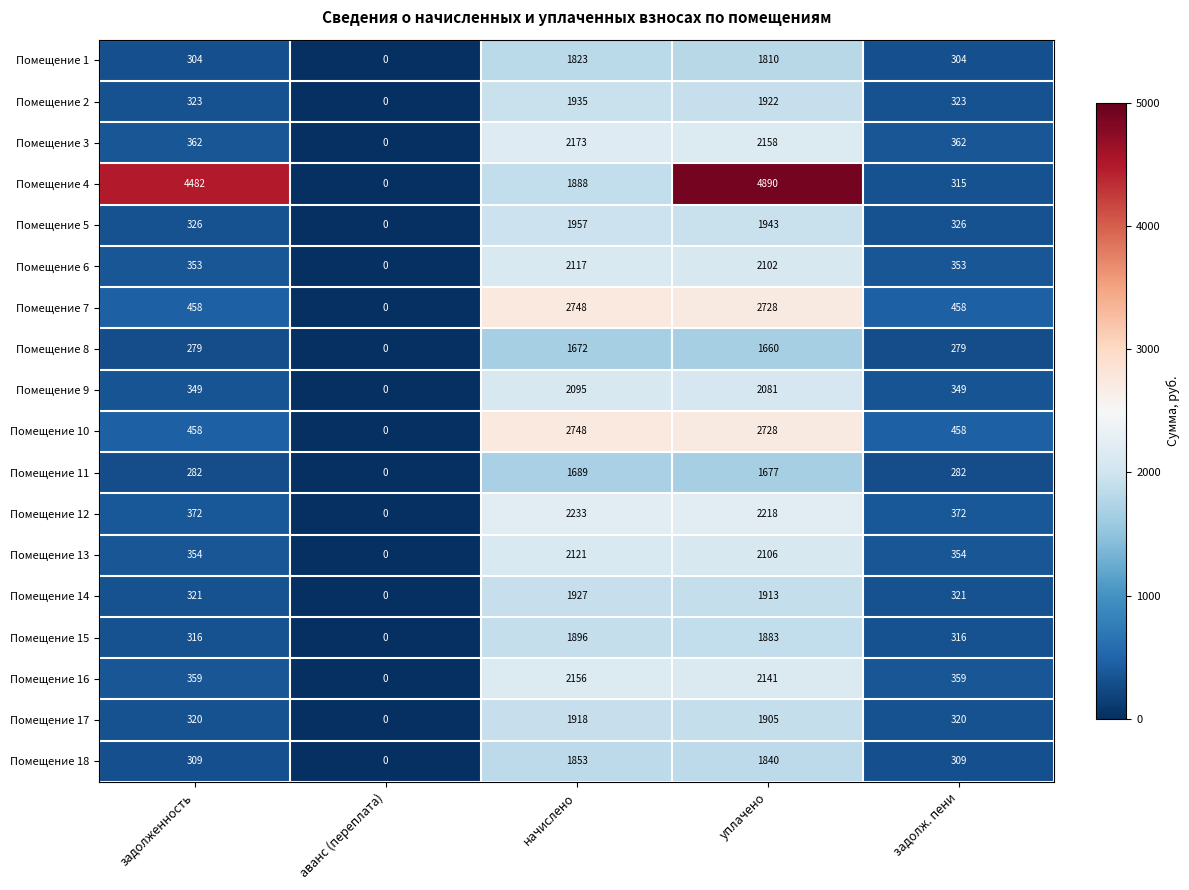

Which series changed the most between аванс (переплата) and уплачено?

Помещение 4